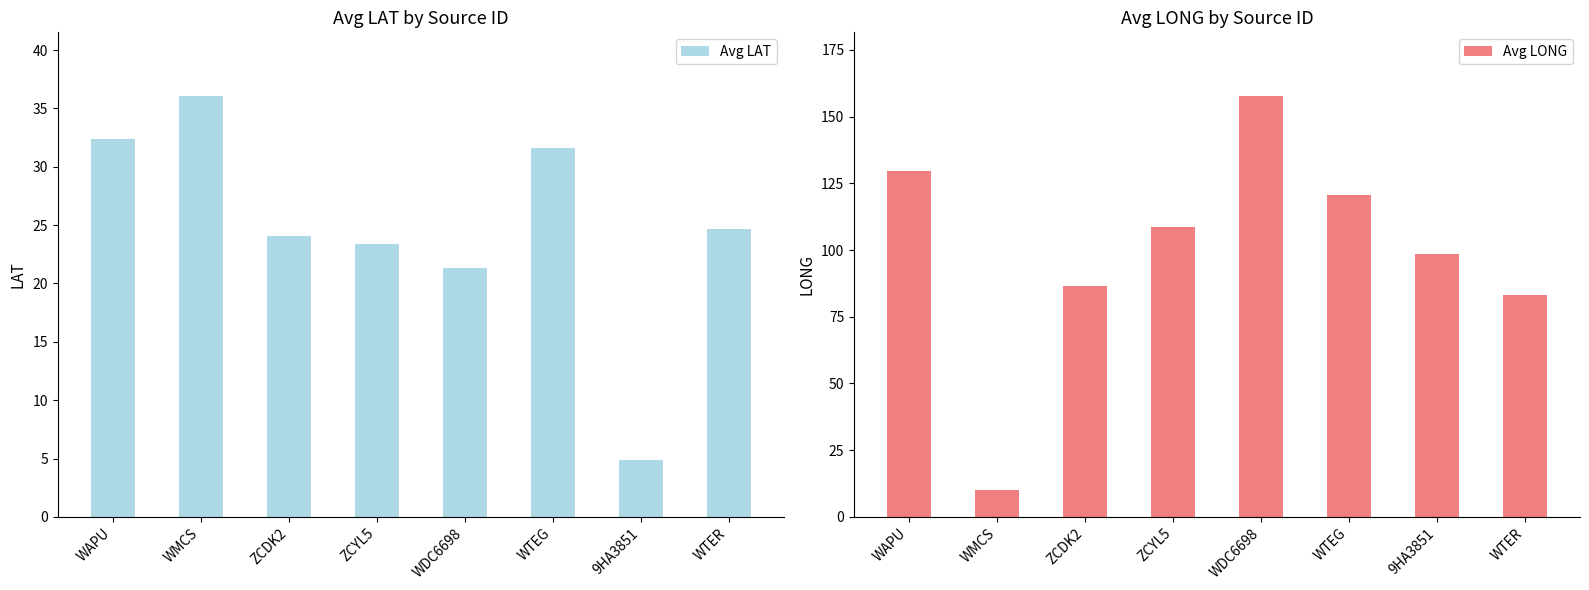

The value of Avg LONG at WTER is 83.1. True or false?

True